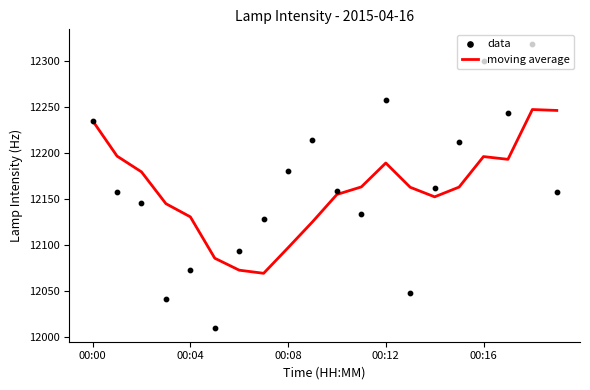

What is the total value across all series at 14?

24314.2